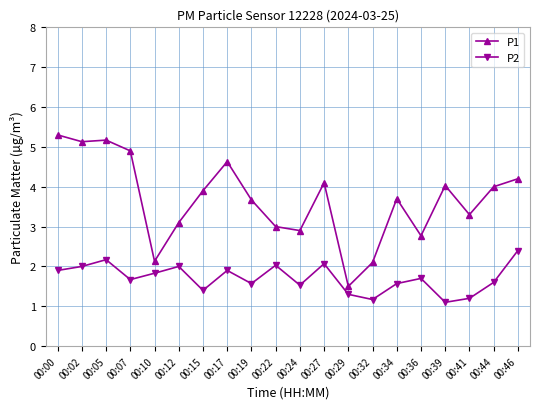

How many interior local valleys does the P2 series have?

6